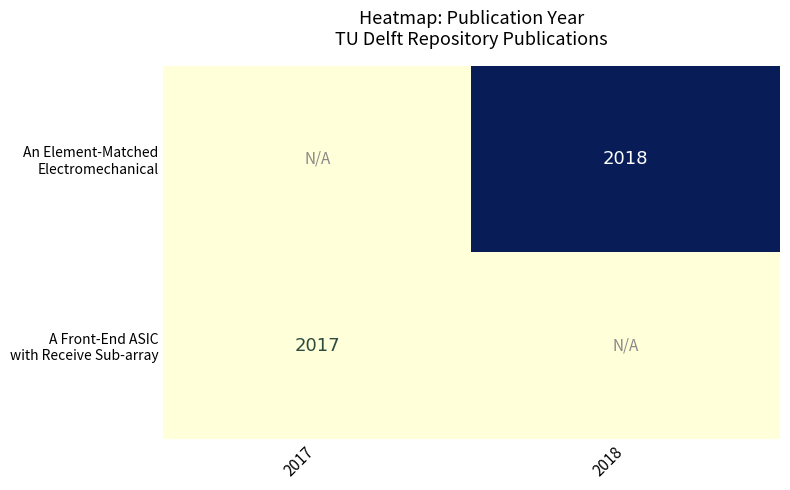

List the labels in order of A Front-End ASIC with Receive Sub-array value, largest first.

2017, 2018